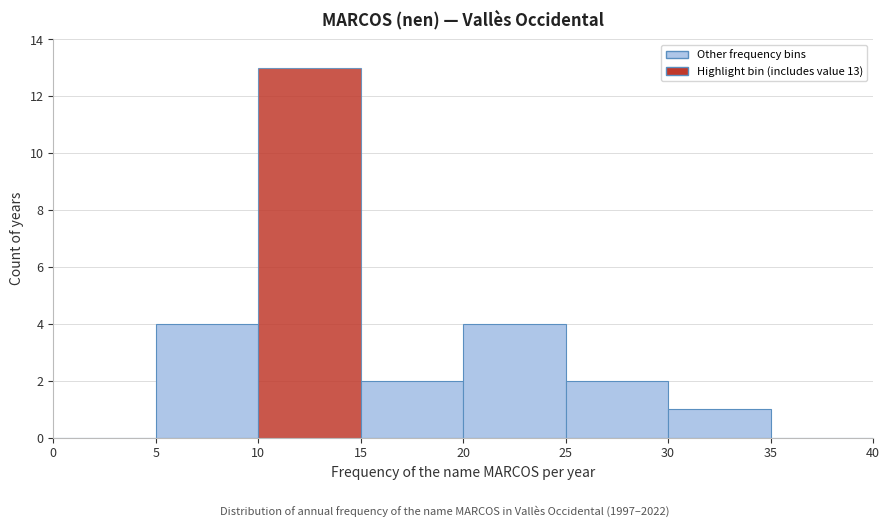

Which range on the x-axis has the tallest bar?

10 to 15